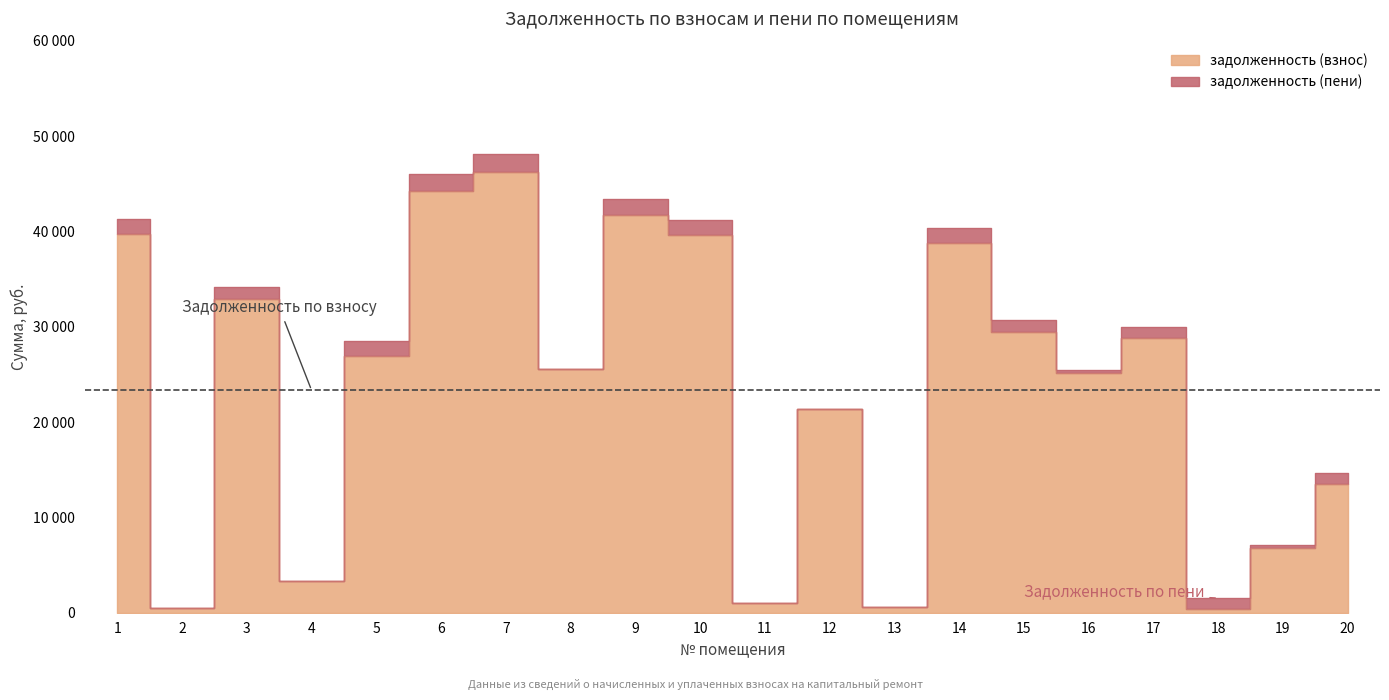

At which label does задолженность (взнос) reach its peak?

7